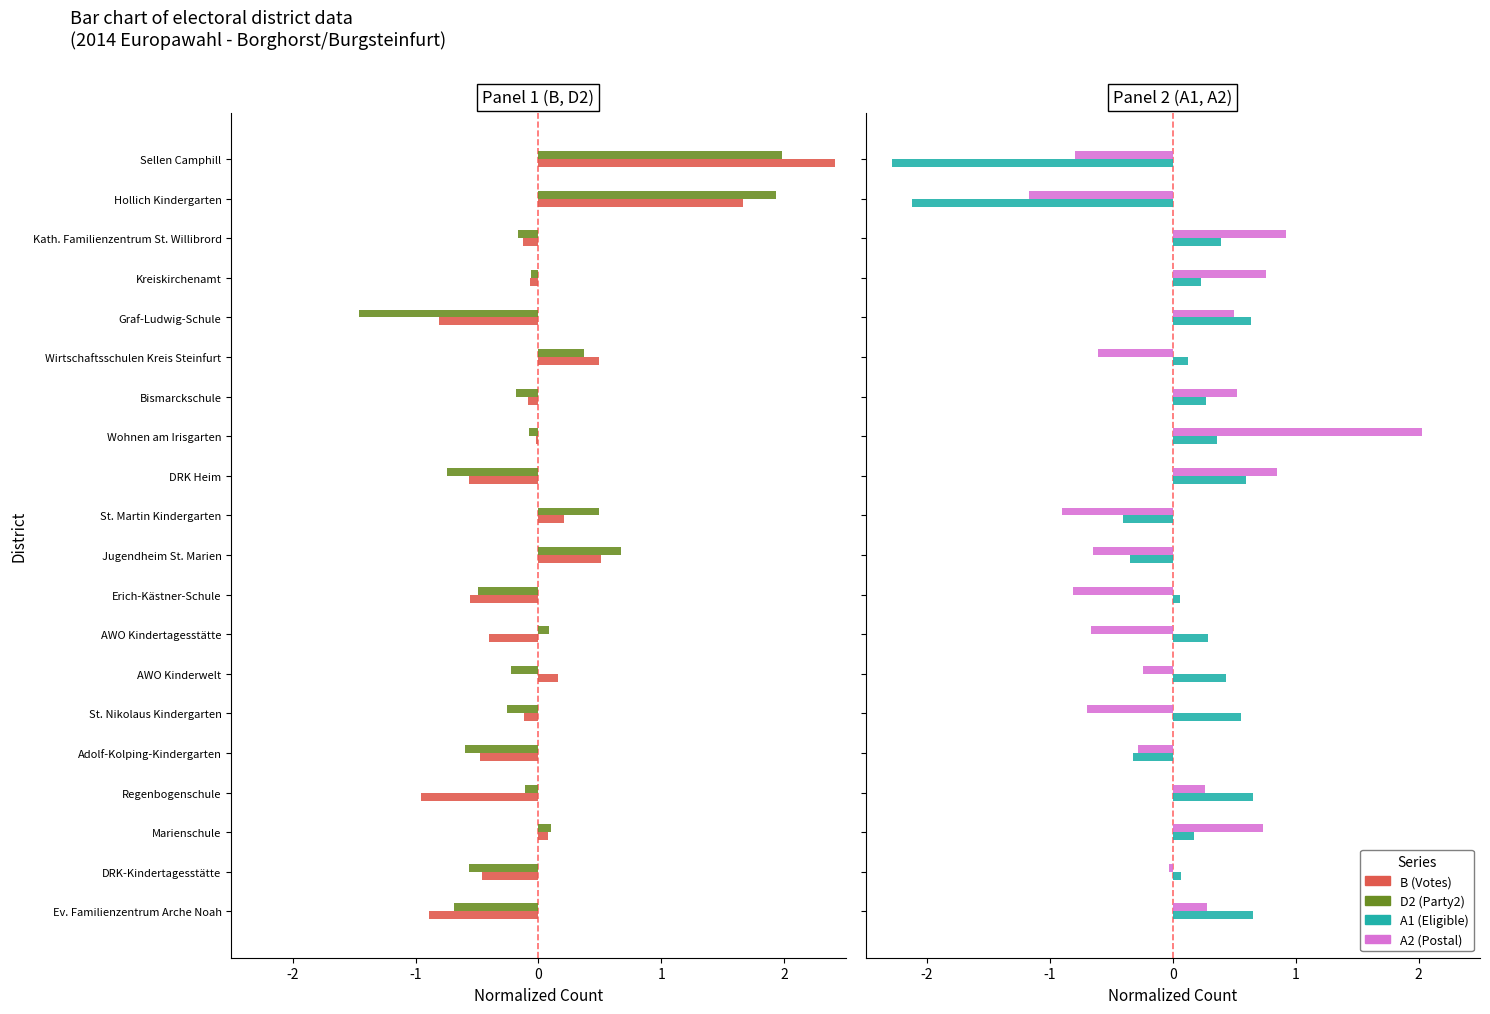

At which category does the chart reach its minimum across all series?

19